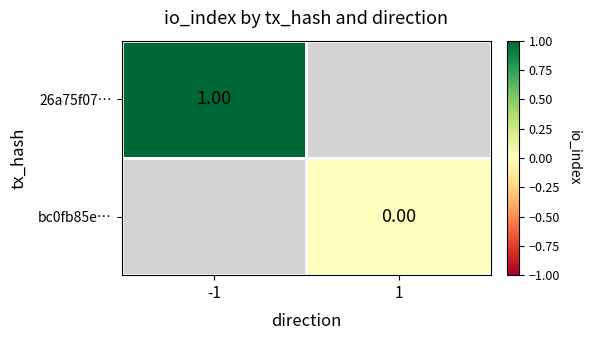

Is it true that 26a75f07… equals 1.0 at -1?

True